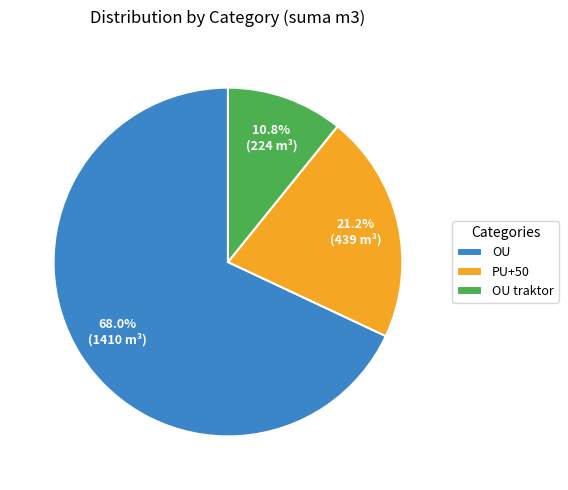

Which slice is the smallest?

OU traktor